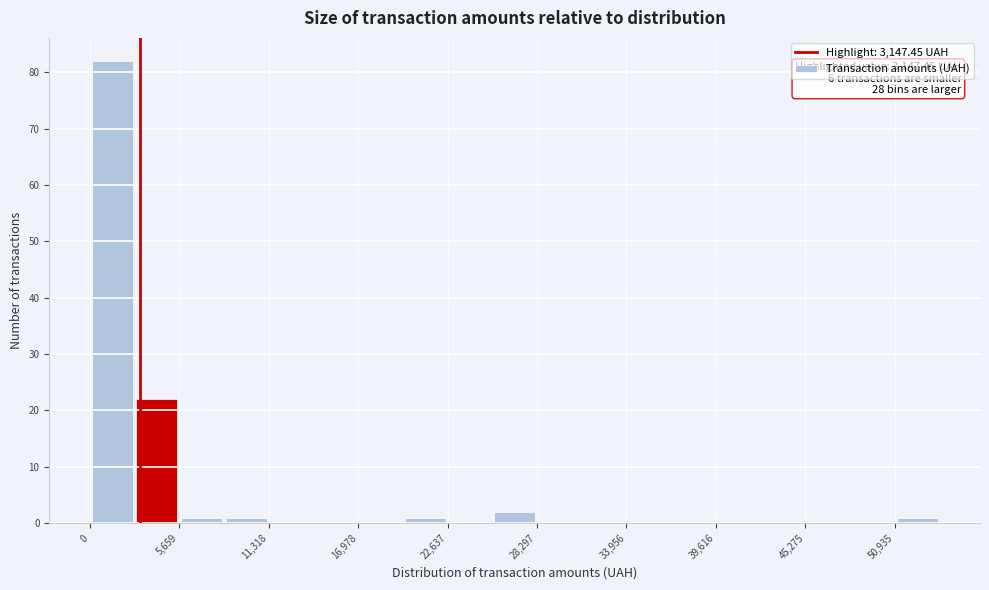

Around what value on the x-axis is the tallest bar? Give the approximate position of its centre, as read against the axis.

1000